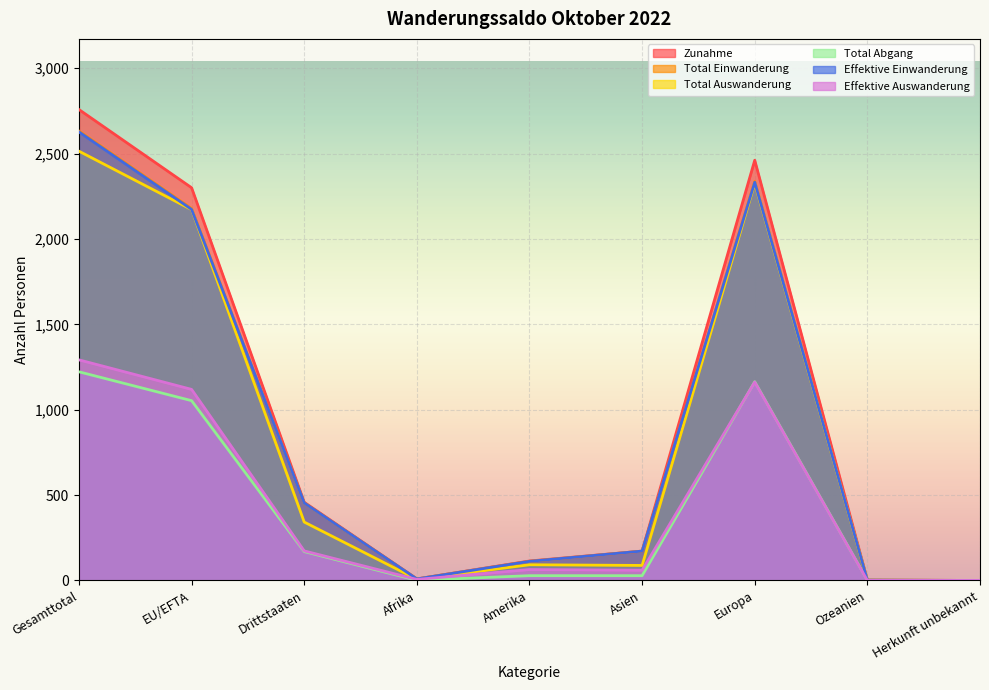

The Total Abgang series shows 1053 at EU/EFTA. True or false?

True